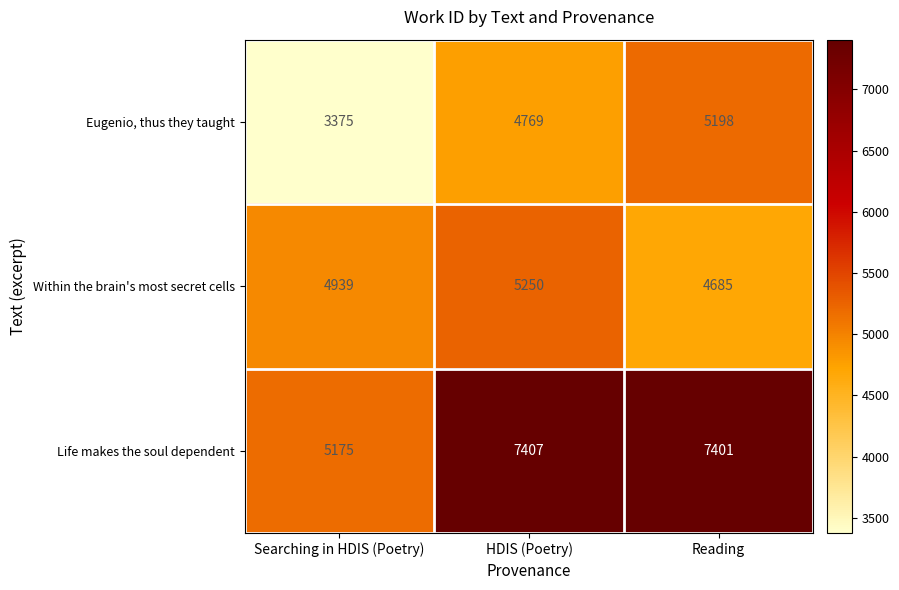

Which series changed the most between Searching in HDIS (Poetry) and Reading?

Life makes the soul dependent